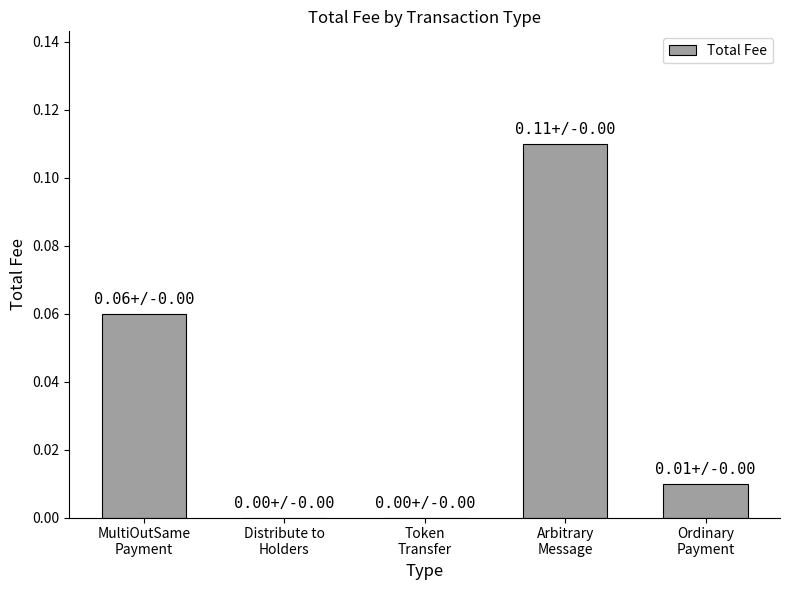

Does the chart contain stacked bars?

No